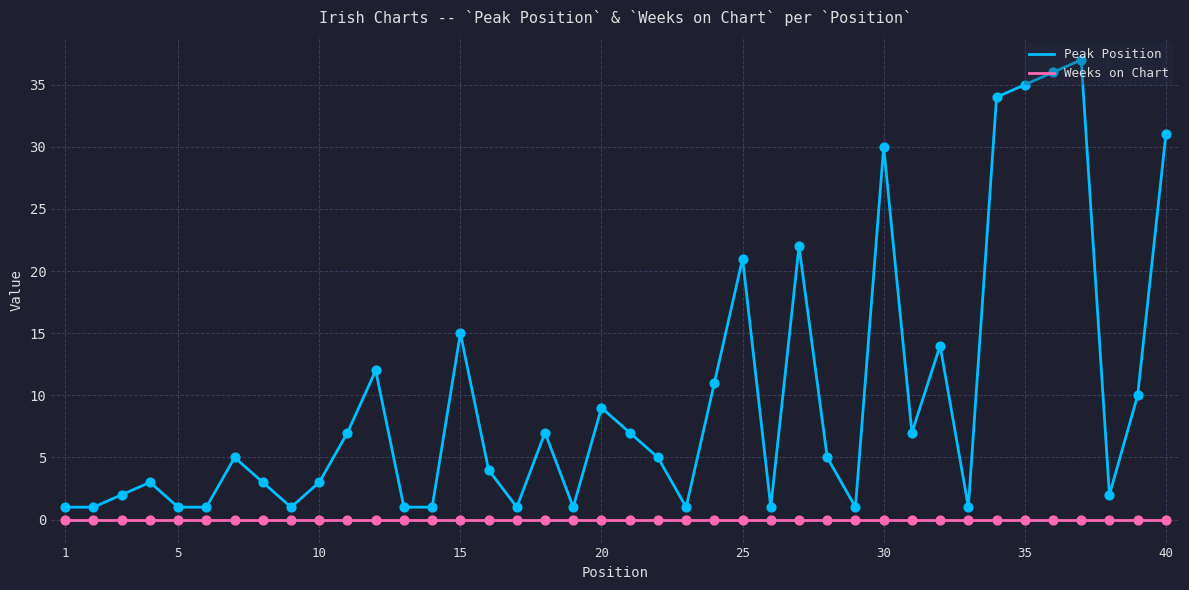

What are all the series names shown in the legend?

Peak Position, Weeks on Chart